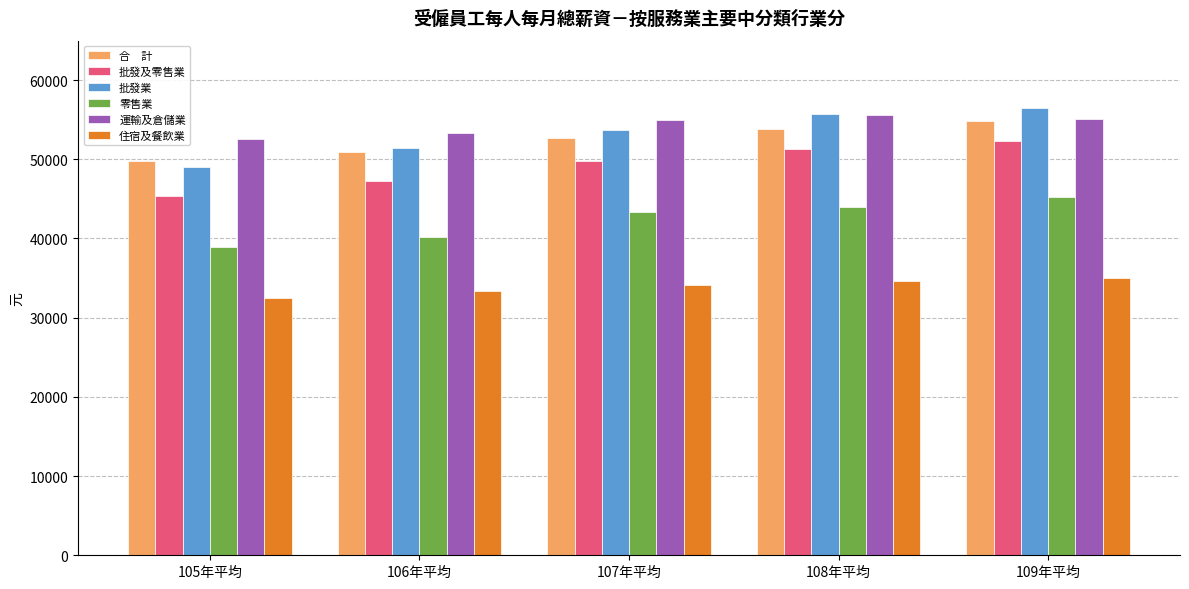

What is the total value across all series at 107年平均?

288508